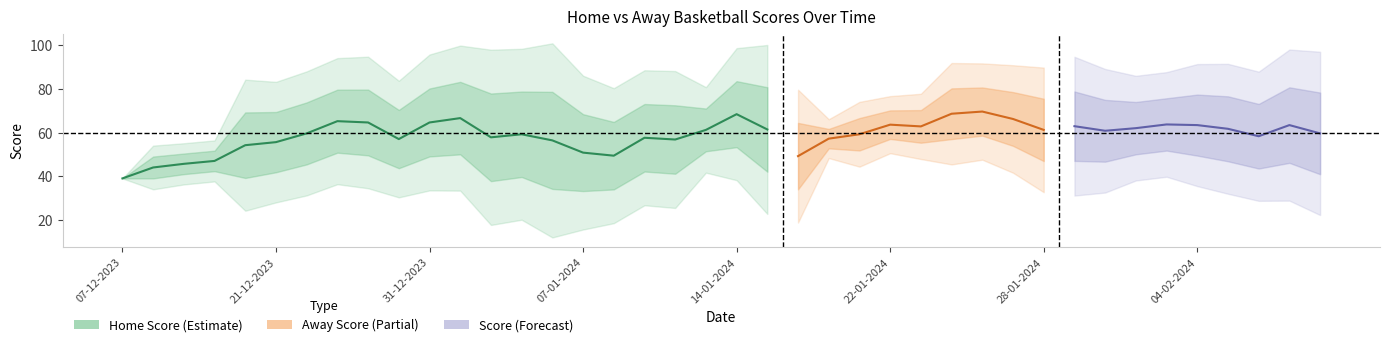

Which series changed the most between 11 and 32?

home_score